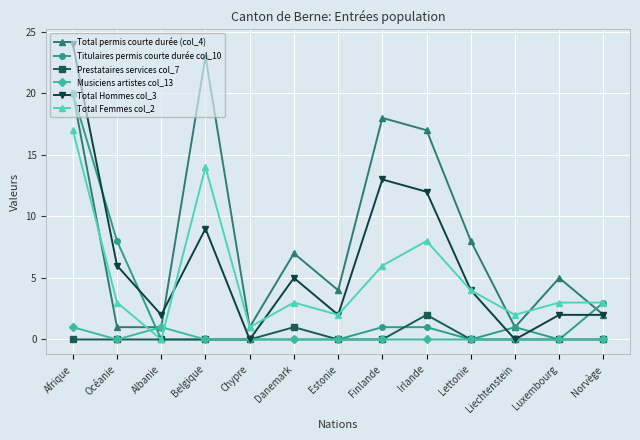

At which label does Total Femmes col_2 reach its minimum?

Albanie